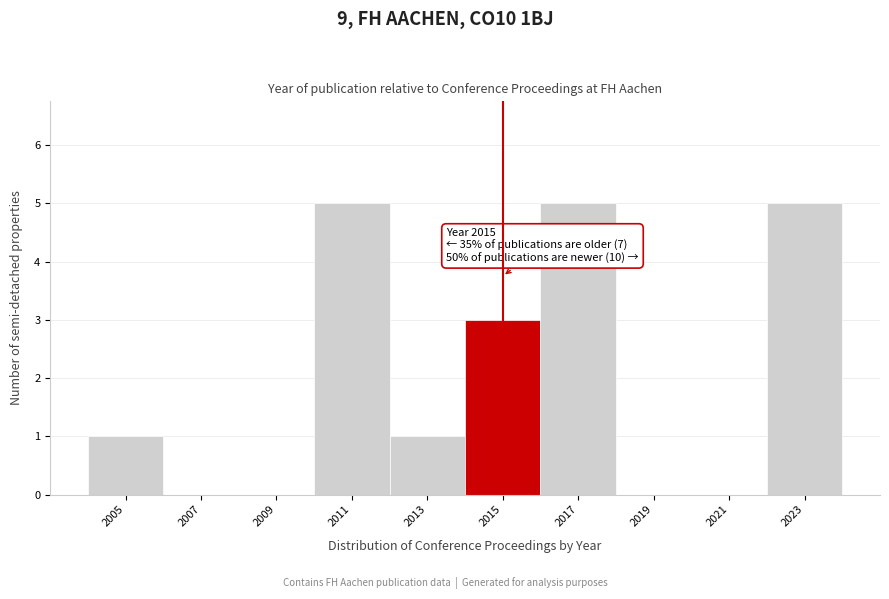

Reading right to left, list all the values displayed in this chart.

2023=5	2021=0	2019=0	2017=5	2015=3	2013=1	2011=5	2009=0	2007=0	2005=1